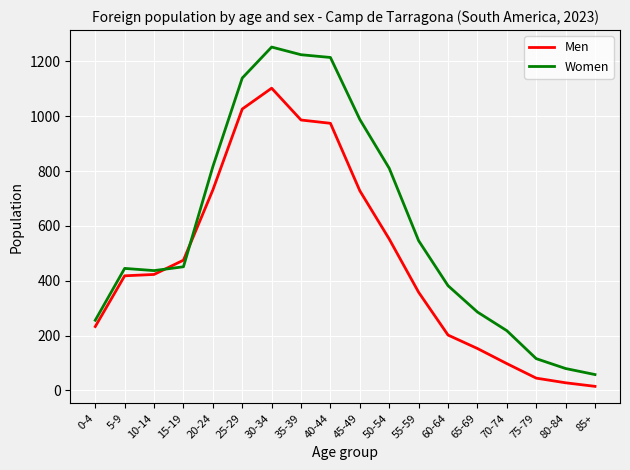

The value of Men at 55-59 is 358. True or false?

True